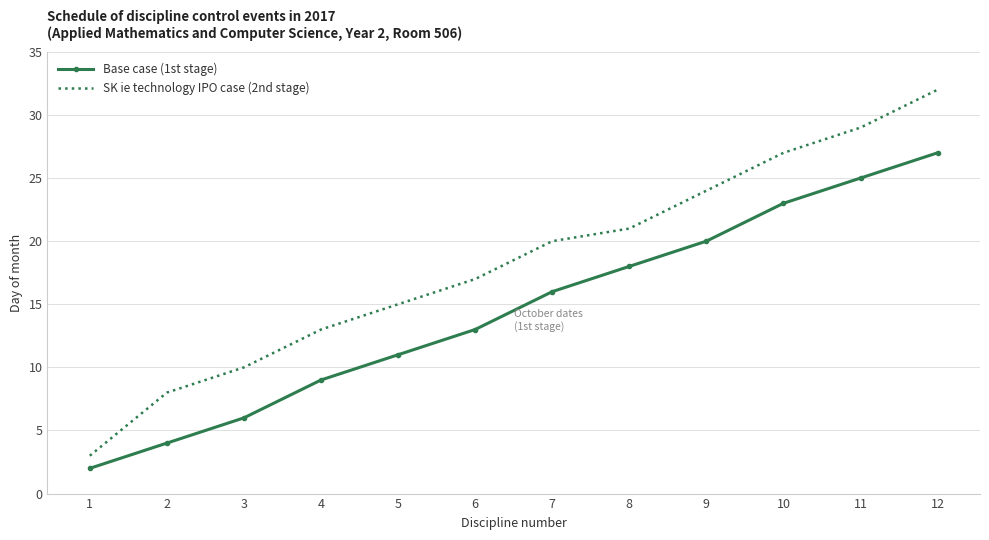

List the series in order of their overall mean, lowest first.

Base case (1st stage), SK ie technology IPO case (2nd stage)